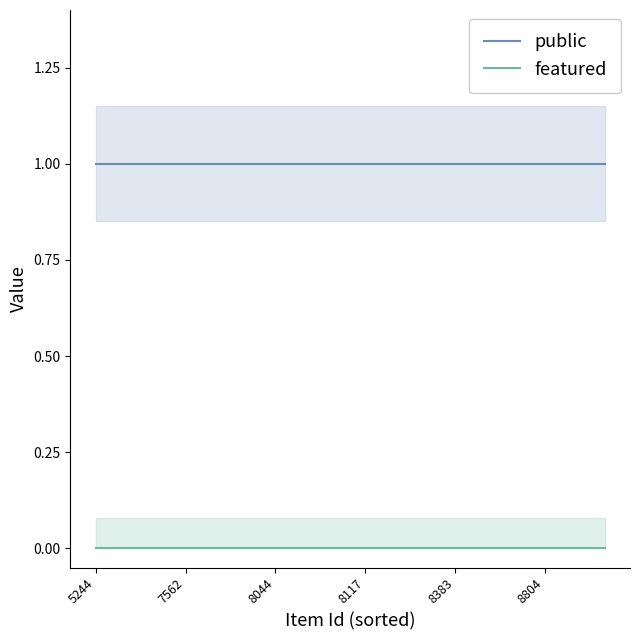

What is the greatest value displayed?

1